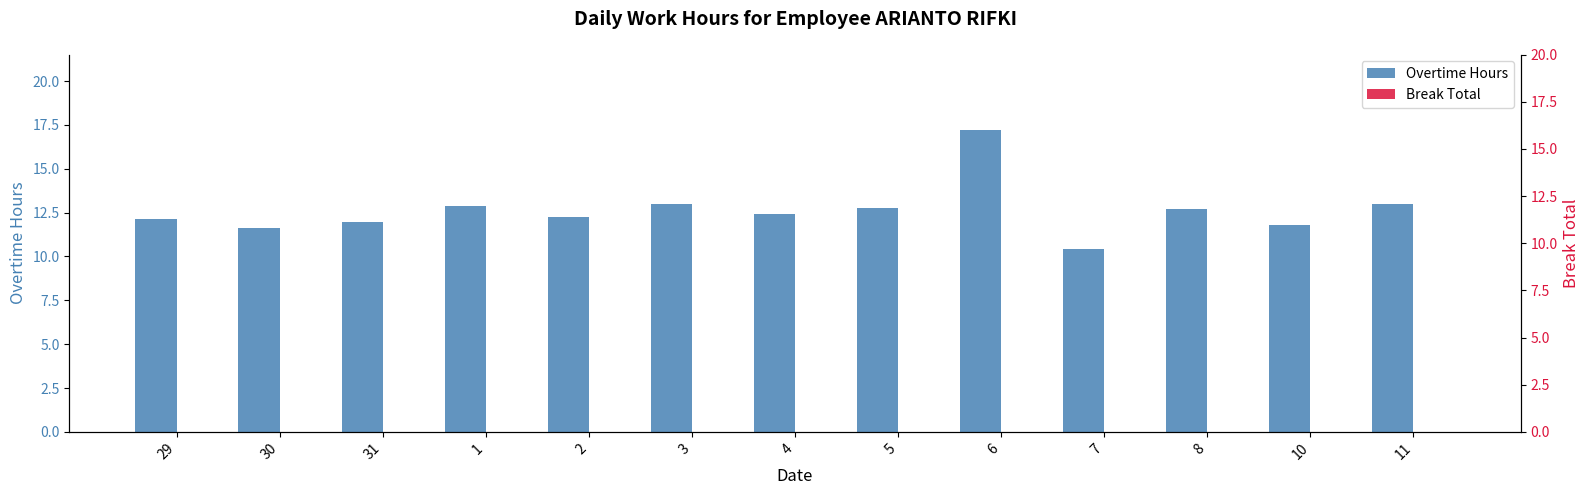

Reading left to right, extract all data points from this chart.

Overtime Hours: 29=12.1	30=11.6	31=12.0	1=12.9	2=12.3	3=13.0	4=12.4	5=12.8	6=17.2	7=10.4	8=12.7	10=11.8	11=13.0
Break Total: 29=0.0	30=0.0	31=0.0	1=0.0	2=0.0	3=0.0	4=0.0	5=0.0	6=0.0	7=0.0	8=0.0	10=0.0	11=0.0